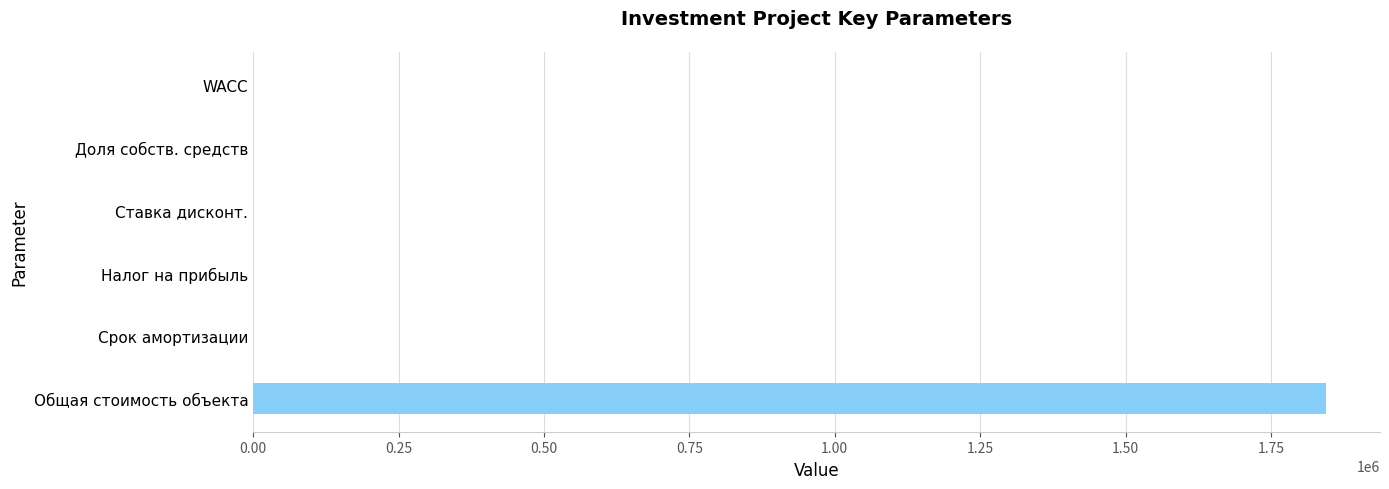

What is the sum of all values?

1845234.6